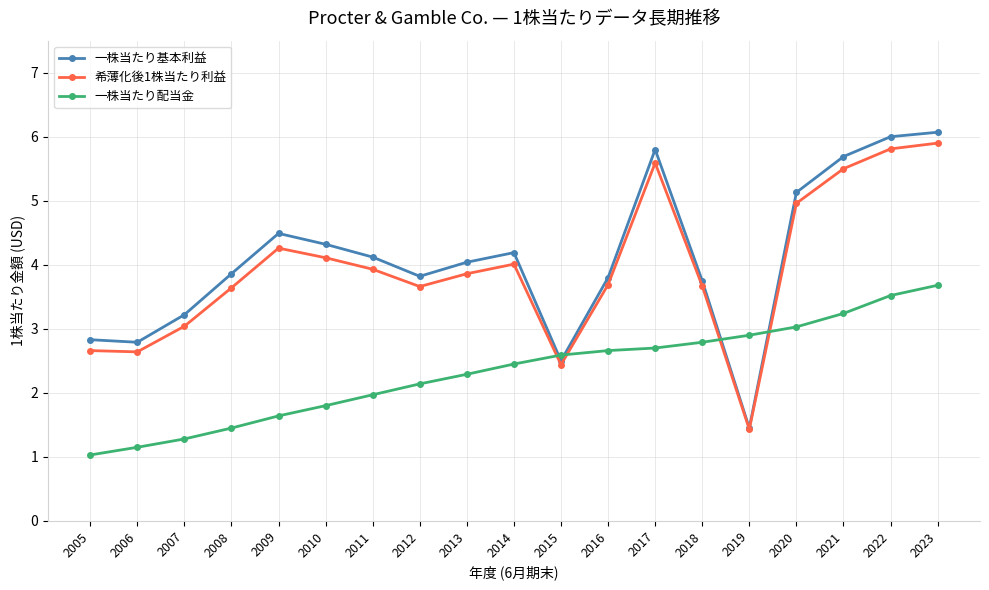

True or false: 一株当たり基本利益 and 一株当たり配当金 cross at least once.

True